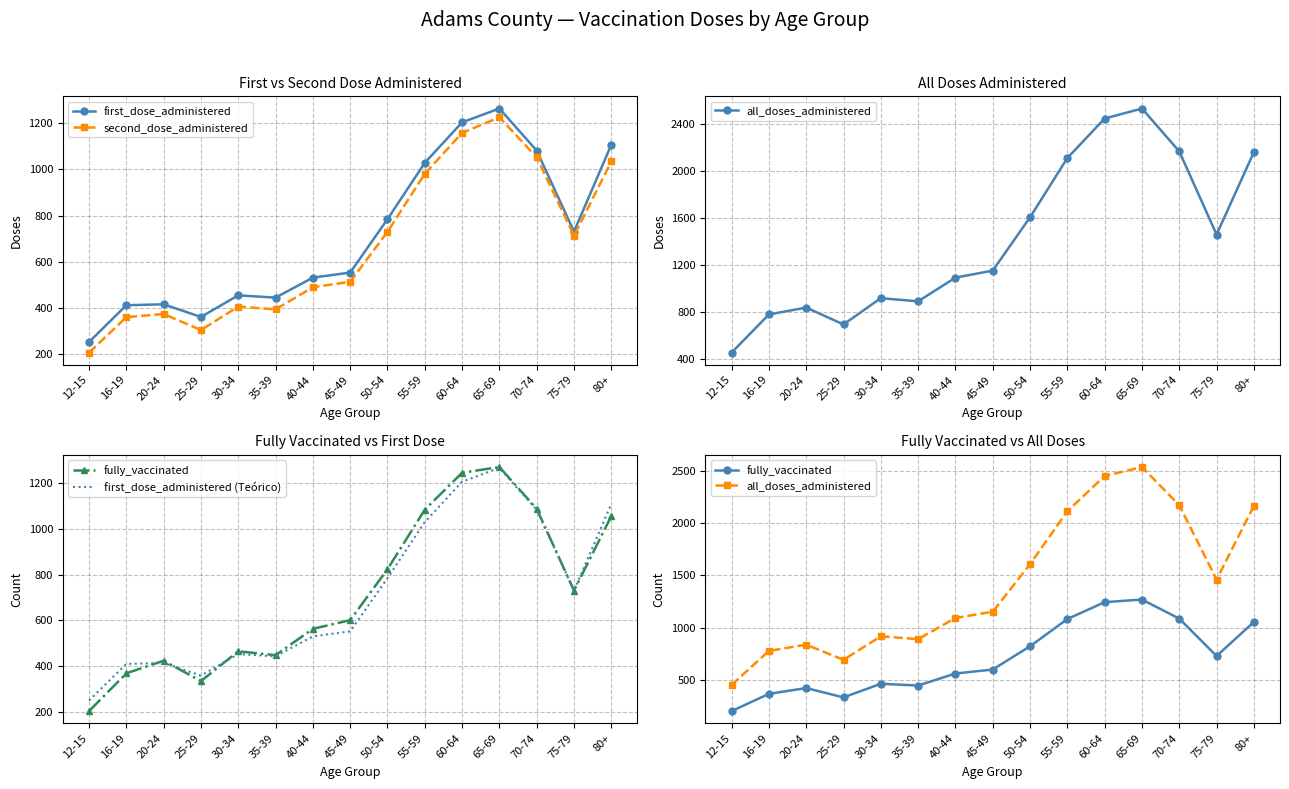

What is the label of the 10th point from the left?

55-59